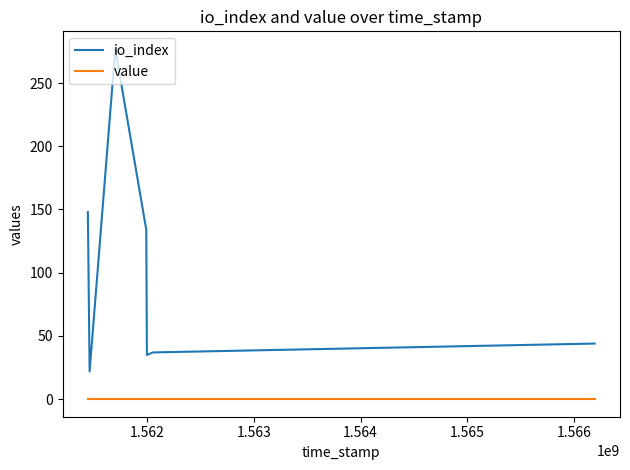

Which series has the widest spread of values?

io_index